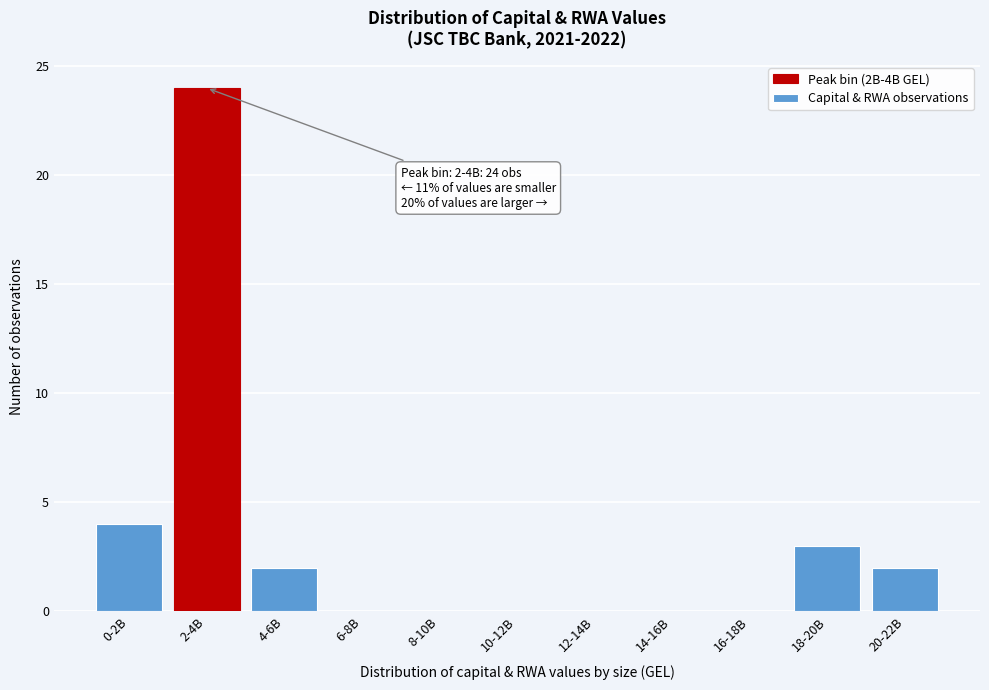

Reading left to right, transcribe all the data shown in this chart.

0-2B=4	2-4B=24	4-6B=2	6-8B=0	8-10B=0	10-12B=0	12-14B=0	14-16B=0	16-18B=0	18-20B=3	20-22B=2